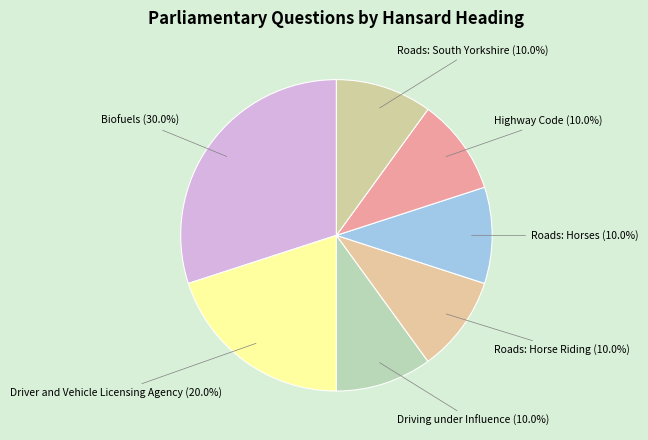

How many slices are in this pie chart?

7